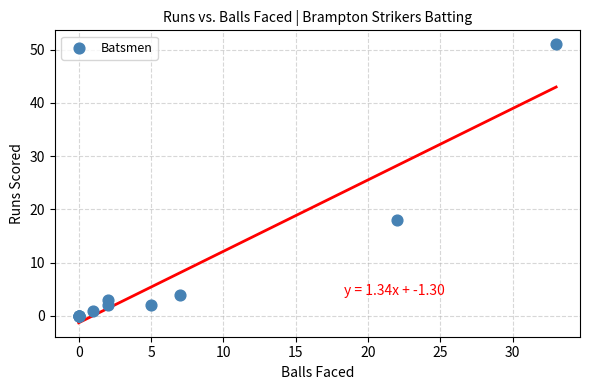

What Y value in the scatter plot is closest to 25?

18